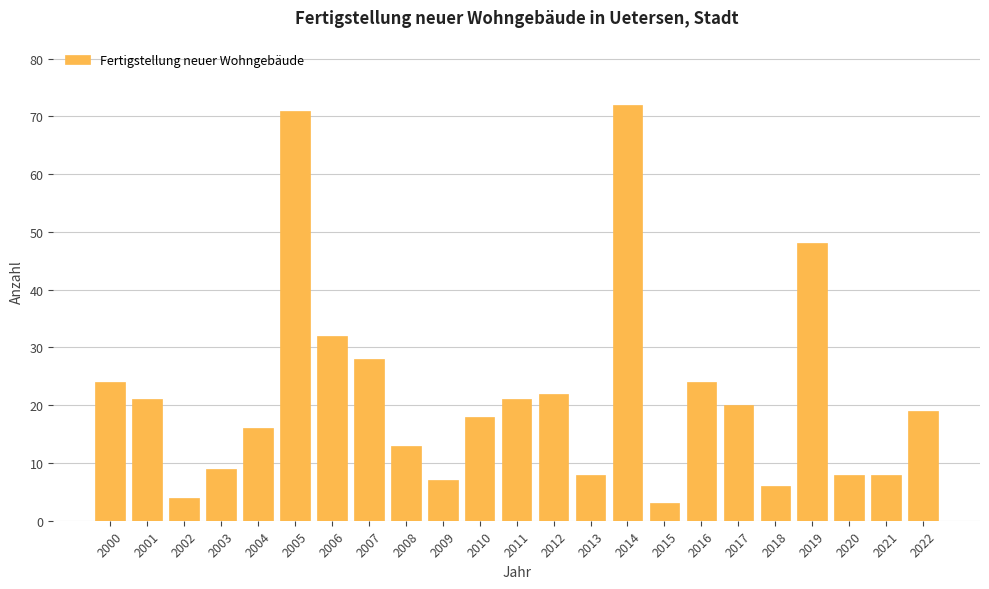

The chart shows a value of 12 at 2013. True or false?

False